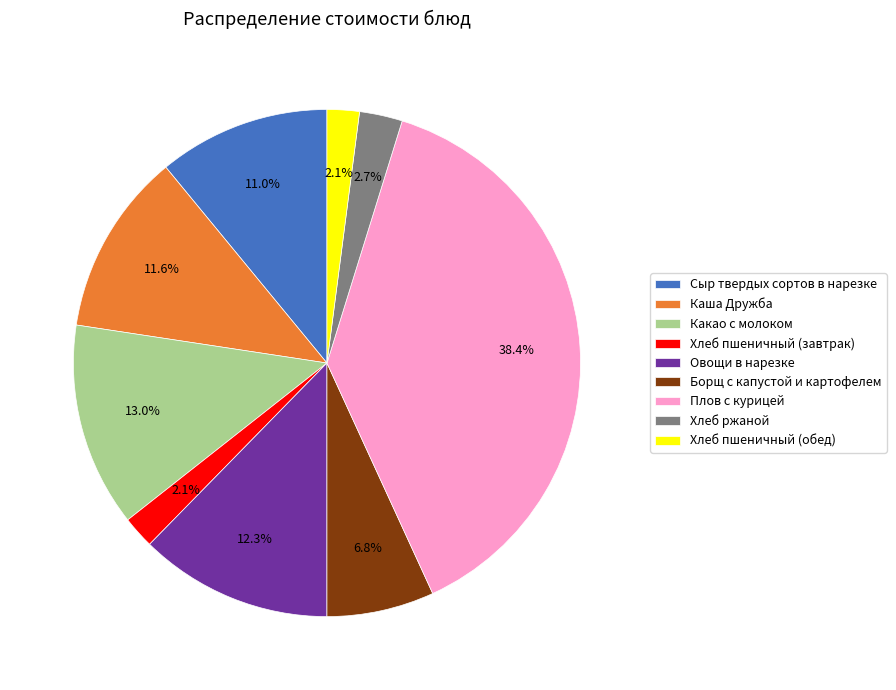

Which has a higher value, Овощи в нарезке or Хлеб пшеничный (обед)?

Овощи в нарезке